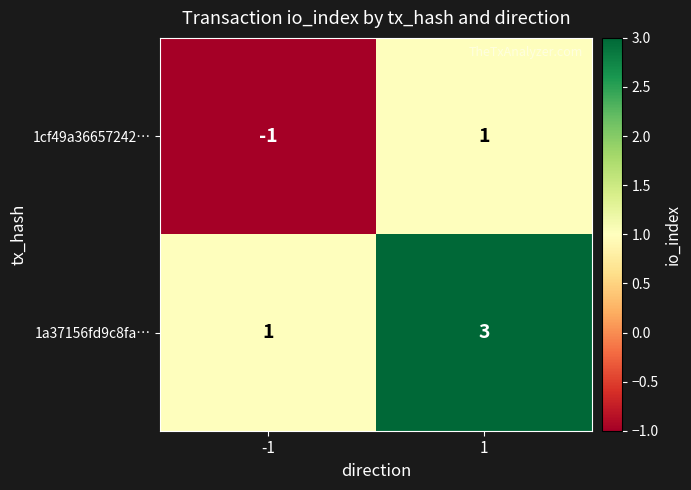

List the series in order of their overall mean, highest first.

1a37156fd9c8fa…, 1cf49a36657242…